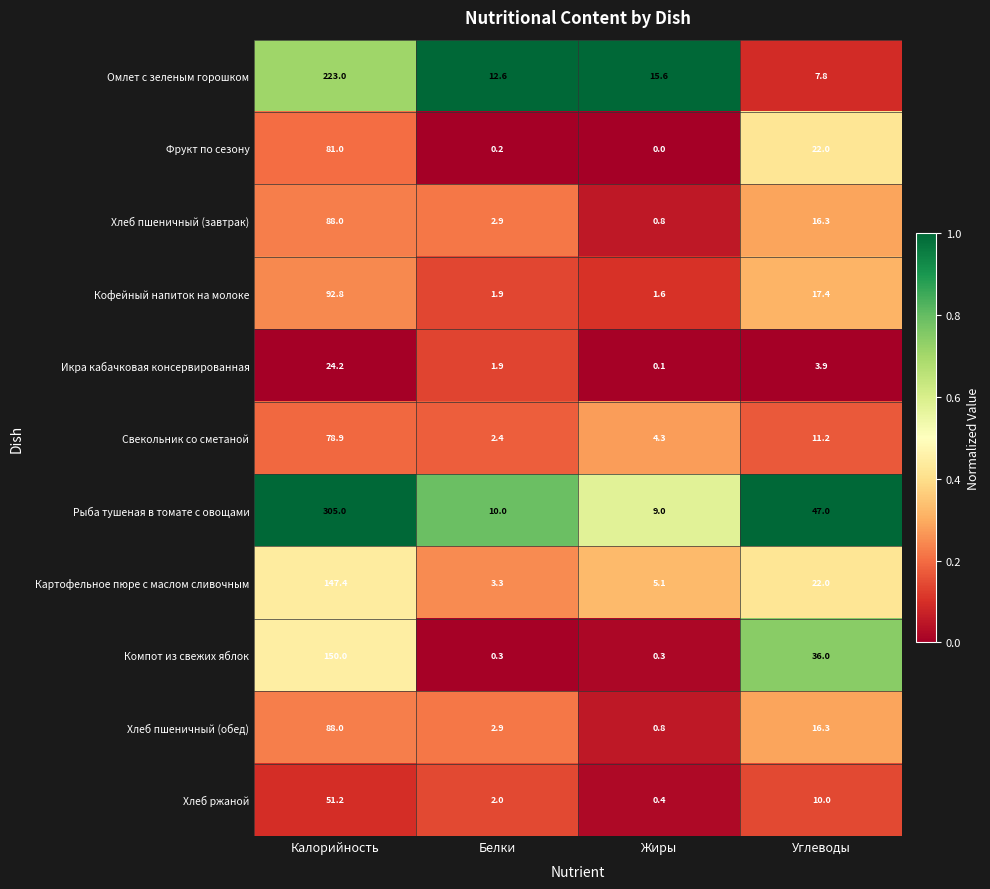

What is the difference between the highest and lowest values at Белки?

12.4